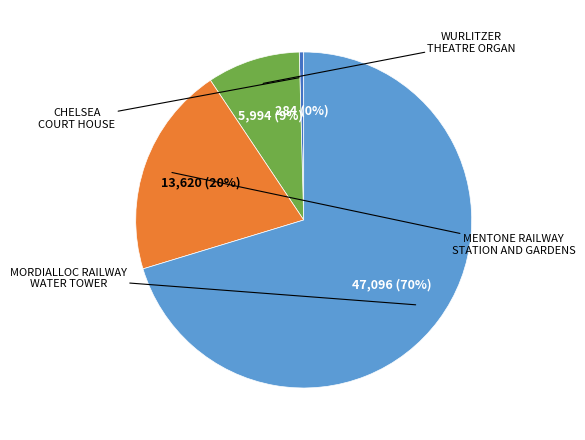

Does any single category account for the majority?

Yes